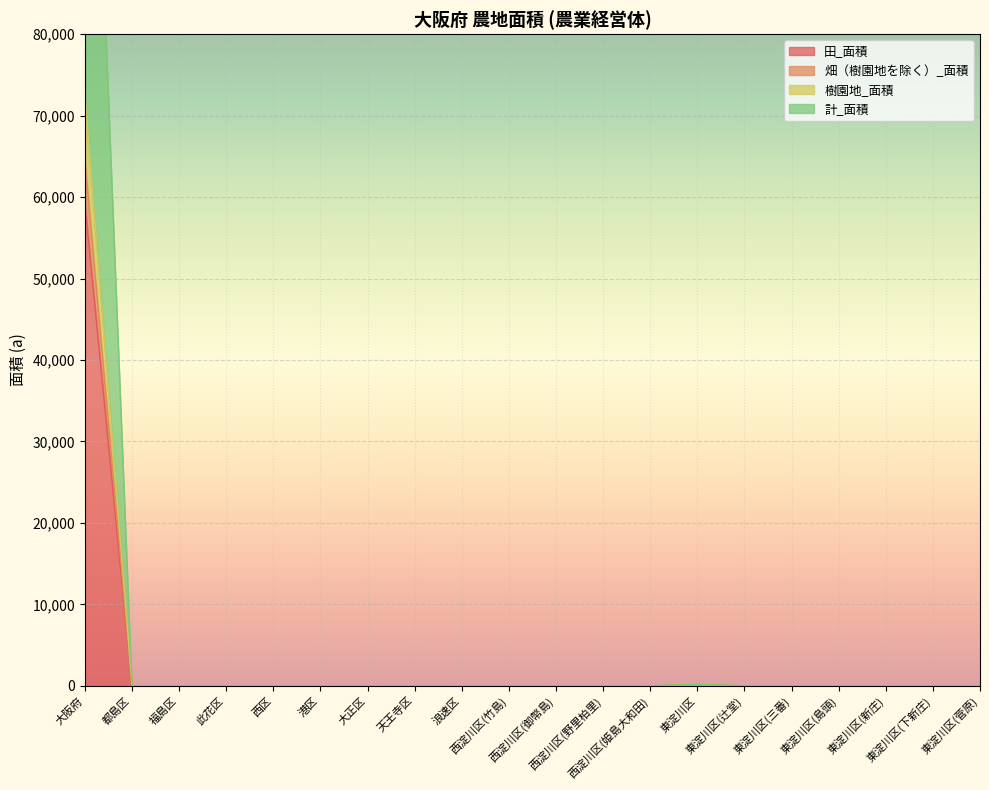

True or false: 田_面積 and 計_面積 cross at least once.

False